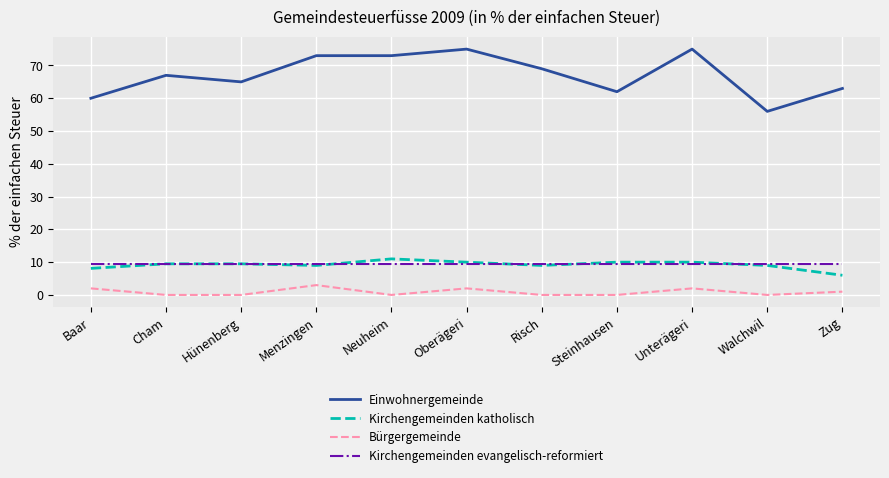

Reading left to right, extract all data points from this chart.

Einwohnergemeinde: 60.0	67.0	65.0	73.0	73.0	75.0	69.0	62.0	75.0	56.0	63.0
Kirchengemeinden katholisch: 8.1	9.5	9.5	9.0	11.0	10.0	9.0	10.0	10.0	9.0	6.0
Bürgergemeinde: 2.0	0.0	0.0	3.0	0.0	2.0	0.0	0.0	2.0	0.0	1.0
Kirchengemeinden evangelisch-reformiert: 9.5	9.5	9.5	9.5	9.5	9.5	9.5	9.5	9.5	9.5	9.5